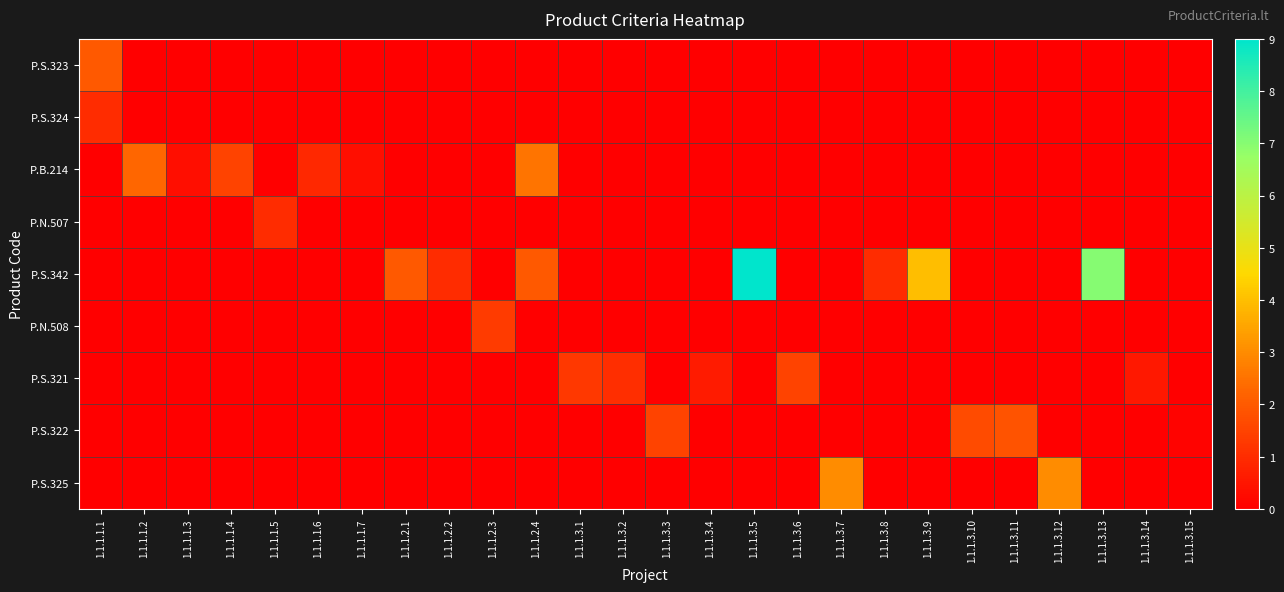

Rank the series by their maximum value, from highest to lowest.

P.S.342, P.S.325, P.B.214, P.S.323, P.S.322, P.S.321, P.N.508, P.S.324, P.N.507